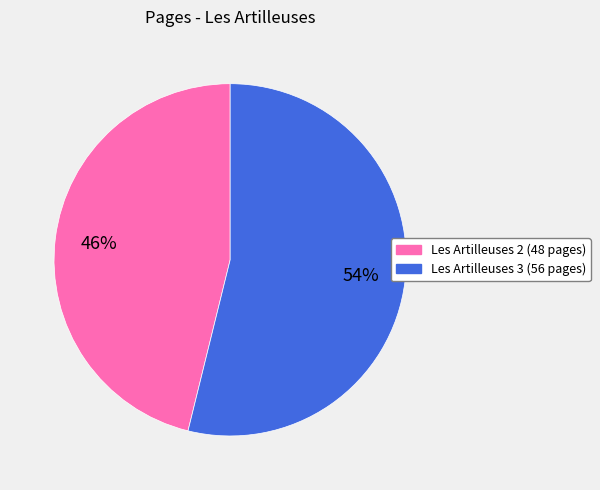

To the nearest percent, what portion does Les Artilleuses 2 (48 pages) represent?

46%